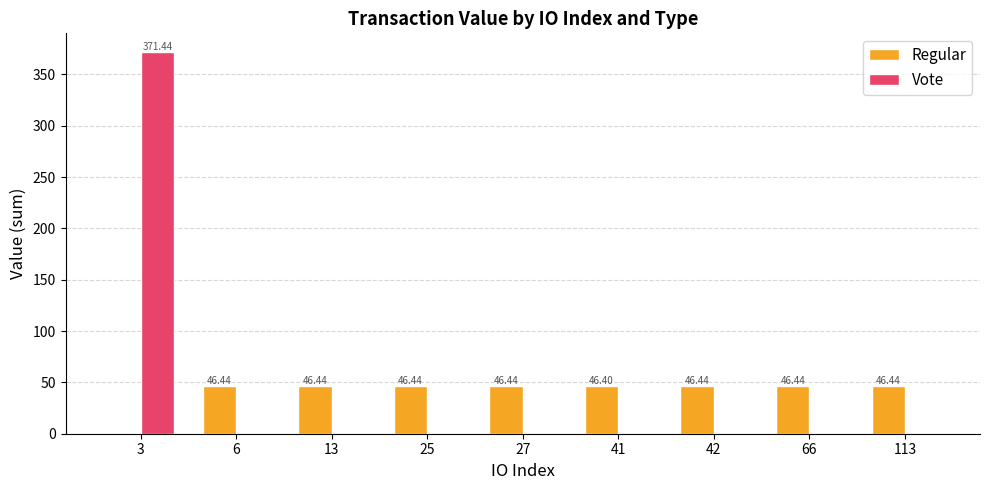

How many groups of bars are there?

9